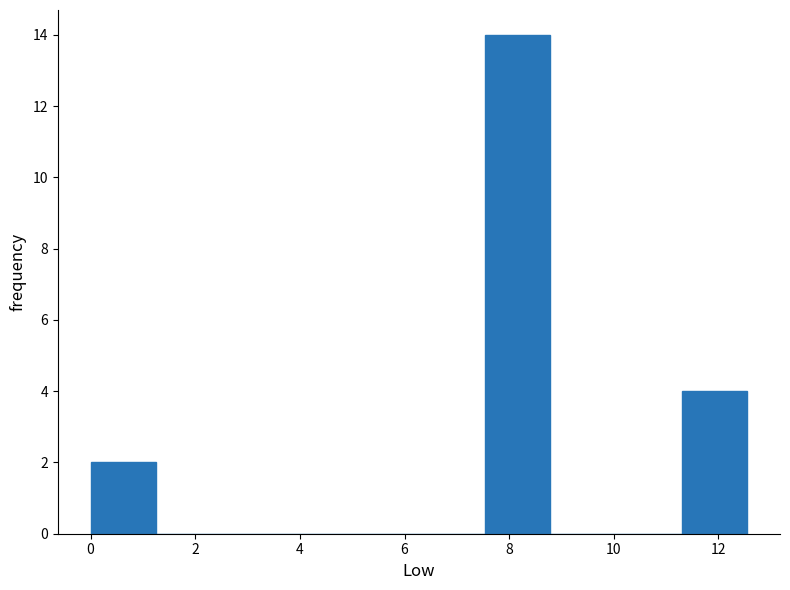

Reading left to right, transcribe this chart: for each bar, give the range it covers on the x-axis and its height. Neither the bar edges nor the heights are printed on the chart, so give them approximately, as read against the axes.

0.0 to 1.2: 2
1.2 to 2.6: 0
2.6 to 3.8: 0
3.8 to 5.0: 0
5.0 to 6.2: 0
6.2 to 7.6: 0
7.6 to 8.8: 14
8.8 to 10.0: 0
10.0 to 11.2: 0
11.2 to 12.6: 4